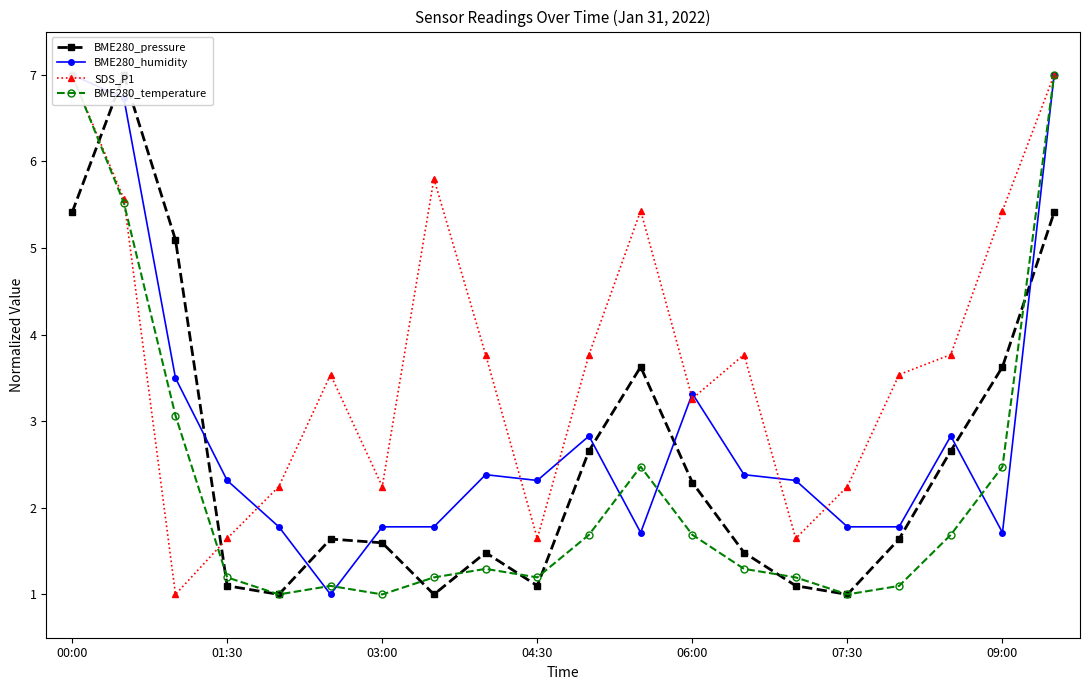

How many interior local valleys does the BME280_humidity series have?

4